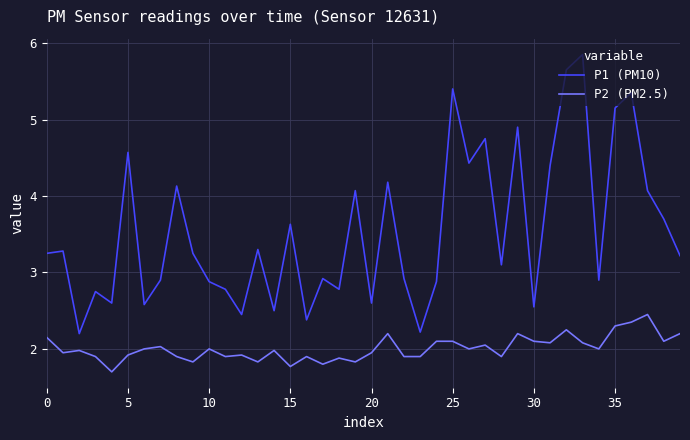

What is the smallest value displayed?

1.7